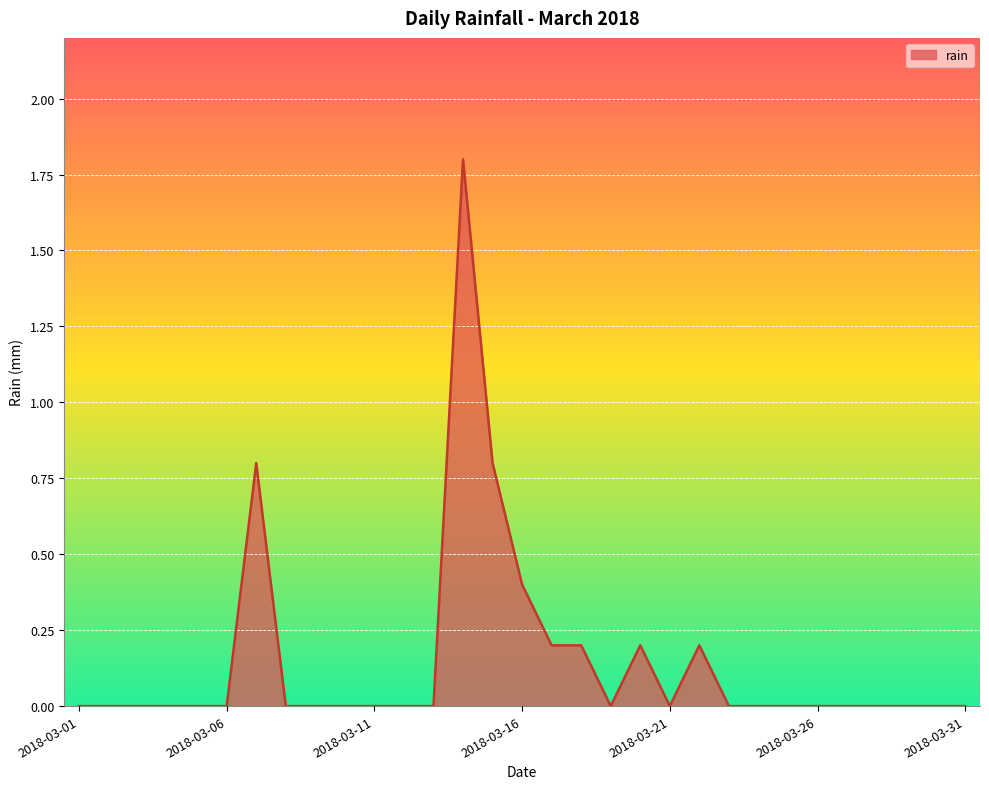

What is the difference between the maximum and minimum values?

1.8